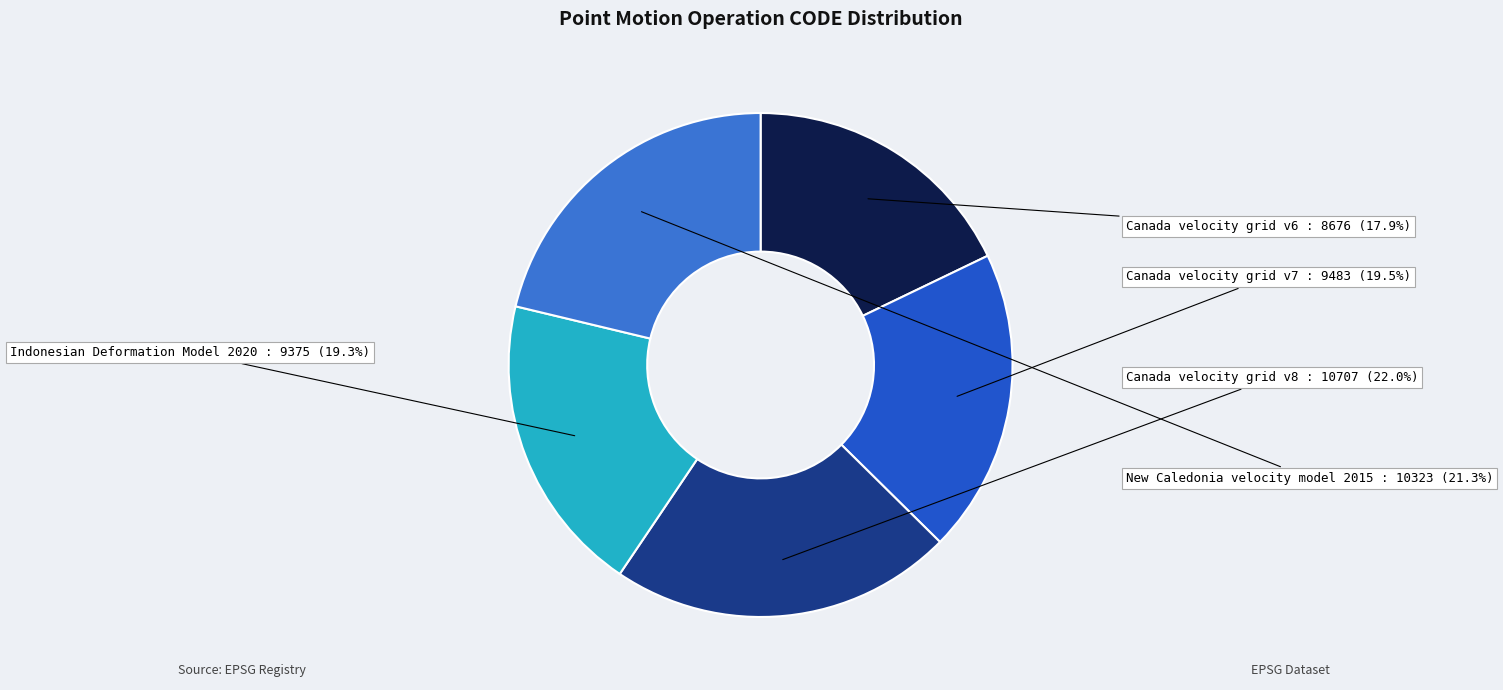

To the nearest percent, what is the difference between the largest and smallest slice percentages?

4%